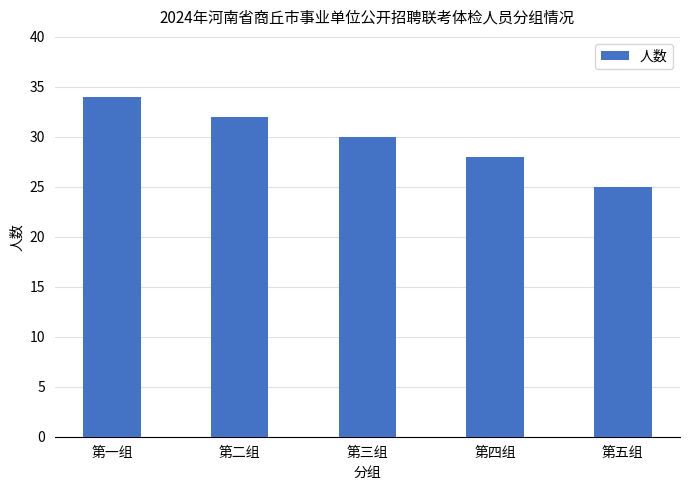

List the labels in order of value, largest first.

第一组, 第二组, 第三组, 第四组, 第五组